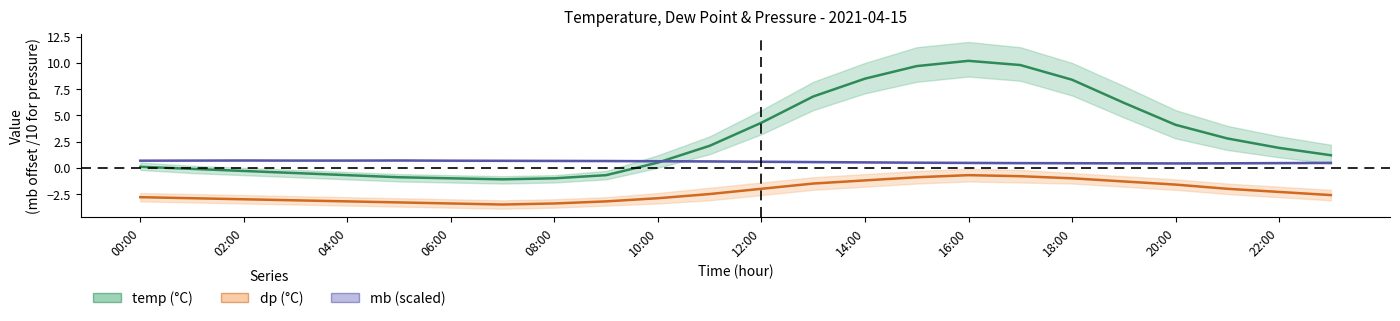

Where does the dp series first go above -2?

13